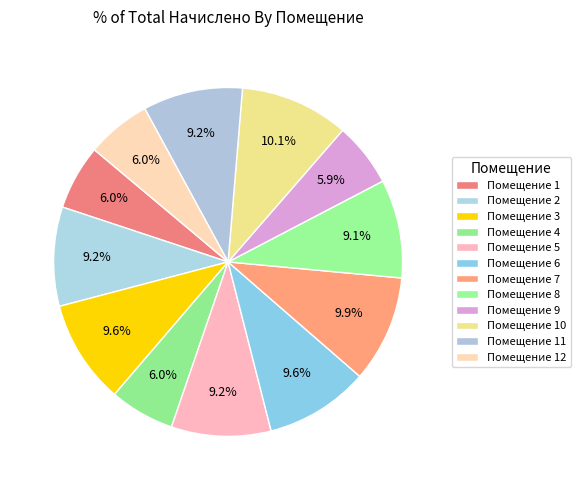

How many segments does this pie chart have?

12